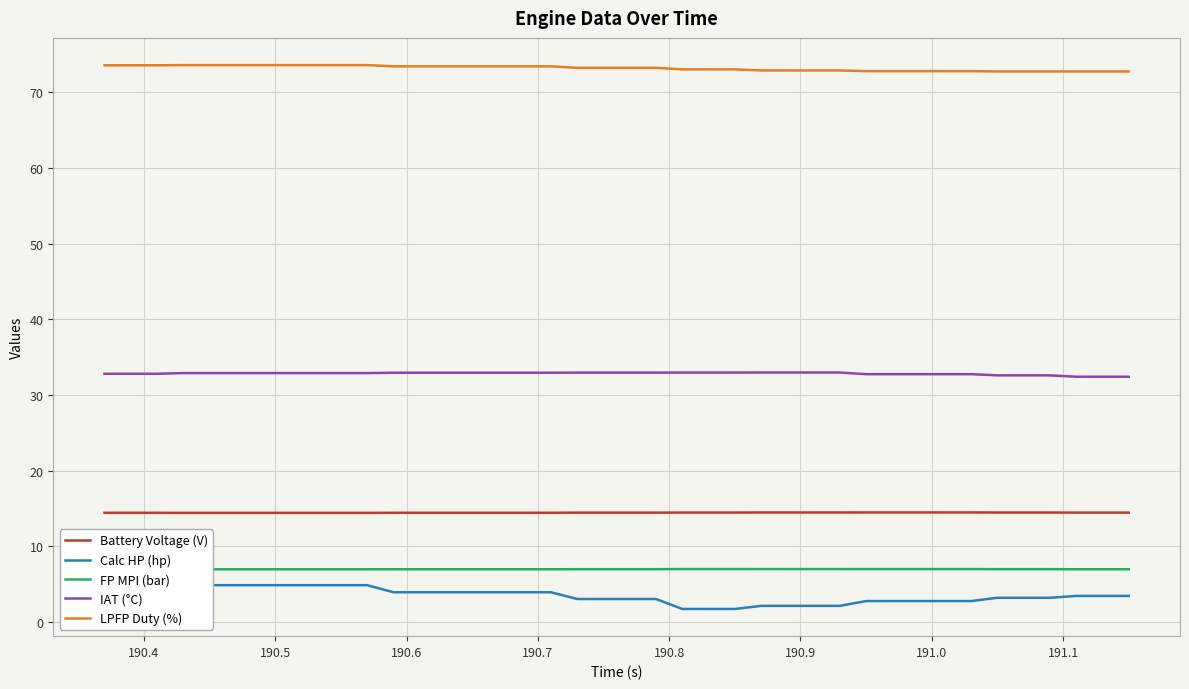

Which series has the largest range (max minus min)?

Calc HP (hp)